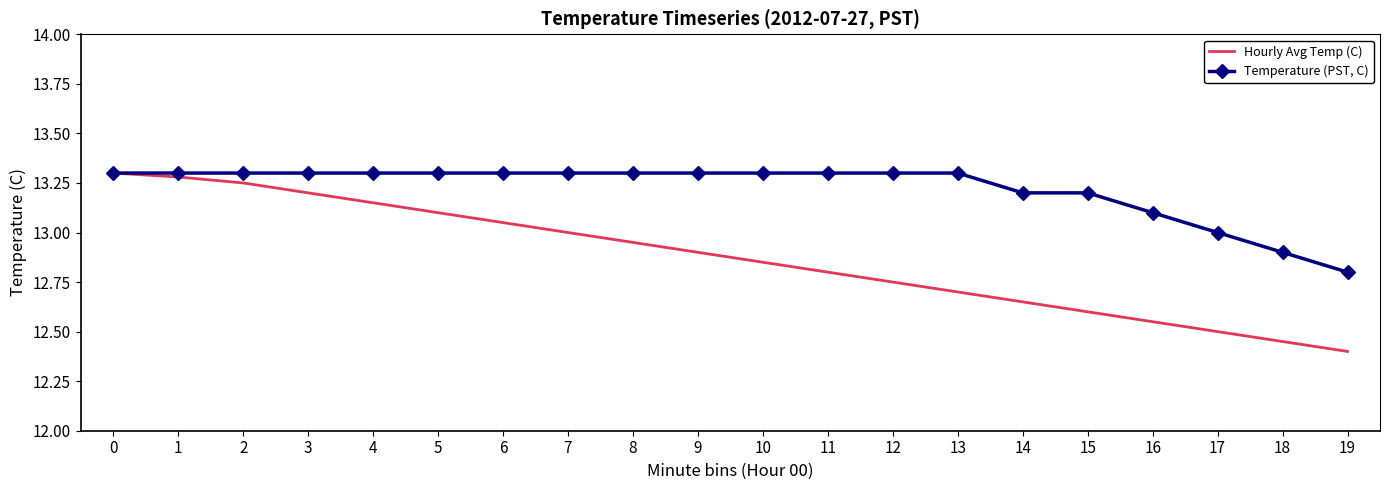

List the series in order of their overall mean, lowest first.

Hourly Avg Temp (C), Temperature (PST, C)